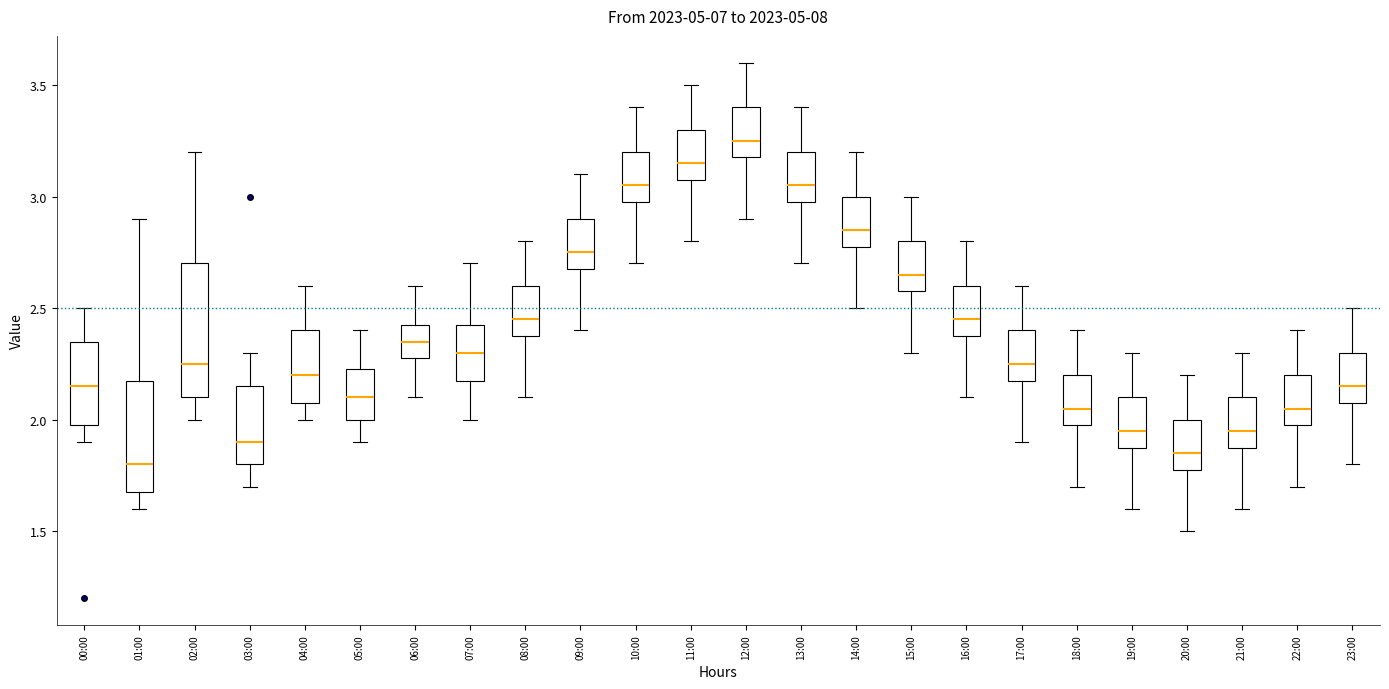

Reading left to right, transcribe this box plot: for each box, give where its median line is, the range the box spans, and where its two whiskers end, as read against the y-axis. The values are not printed on the chart, so give them approximately, as read against the axis.

00:00: median 2.15, box 2.00 to 2.35, whiskers 1.90 to 2.50
01:00: median 1.80, box 1.70 to 2.20, whiskers 1.60 to 2.90
02:00: median 2.25, box 2.10 to 2.70, whiskers 2.00 to 3.20
03:00: median 1.90, box 1.80 to 2.15, whiskers 1.70 to 2.30
04:00: median 2.20, box 2.10 to 2.40, whiskers 2.00 to 2.60
05:00: median 2.10, box 2.00 to 2.25, whiskers 1.90 to 2.40
06:00: median 2.35, box 2.30 to 2.45, whiskers 2.10 to 2.60
07:00: median 2.30, box 2.20 to 2.45, whiskers 2.00 to 2.70
08:00: median 2.45, box 2.40 to 2.60, whiskers 2.10 to 2.80
09:00: median 2.75, box 2.70 to 2.90, whiskers 2.40 to 3.10
10:00: median 3.05, box 3.00 to 3.20, whiskers 2.70 to 3.40
11:00: median 3.15, box 3.10 to 3.30, whiskers 2.80 to 3.50
12:00: median 3.25, box 3.20 to 3.40, whiskers 2.90 to 3.60
13:00: median 3.05, box 3.00 to 3.20, whiskers 2.70 to 3.40
14:00: median 2.85, box 2.80 to 3.00, whiskers 2.50 to 3.20
15:00: median 2.65, box 2.60 to 2.80, whiskers 2.30 to 3.00
16:00: median 2.45, box 2.40 to 2.60, whiskers 2.10 to 2.80
17:00: median 2.25, box 2.20 to 2.40, whiskers 1.90 to 2.60
18:00: median 2.05, box 2.00 to 2.20, whiskers 1.70 to 2.40
19:00: median 1.95, box 1.90 to 2.10, whiskers 1.60 to 2.30
20:00: median 1.85, box 1.80 to 2.00, whiskers 1.50 to 2.20
21:00: median 1.95, box 1.90 to 2.10, whiskers 1.60 to 2.30
22:00: median 2.05, box 2.00 to 2.20, whiskers 1.70 to 2.40
23:00: median 2.15, box 2.10 to 2.30, whiskers 1.80 to 2.50